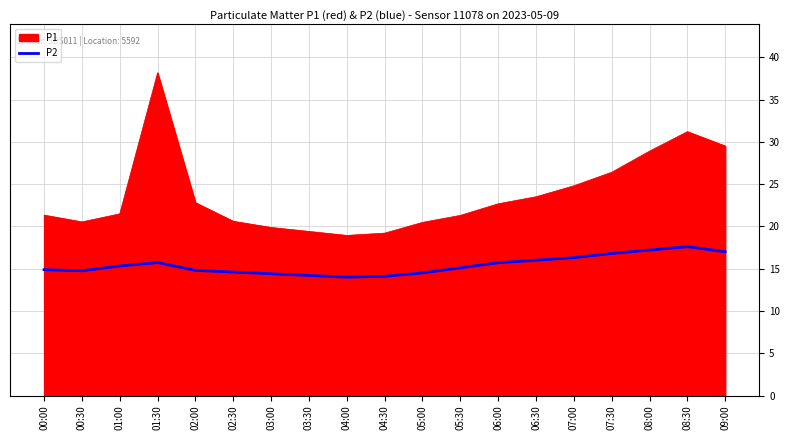

What position from the left is 04:00?

9